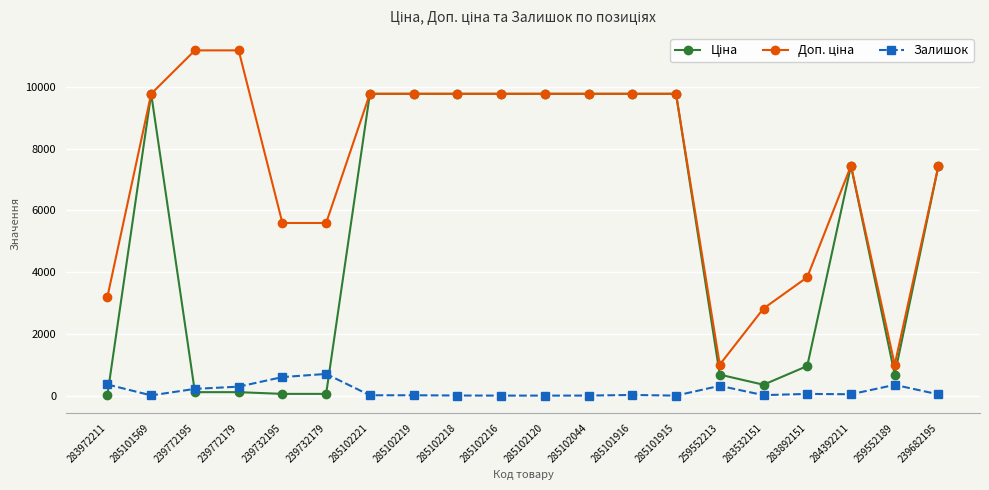

Is it true that Залишок equals 3.0 at 285102218?

True